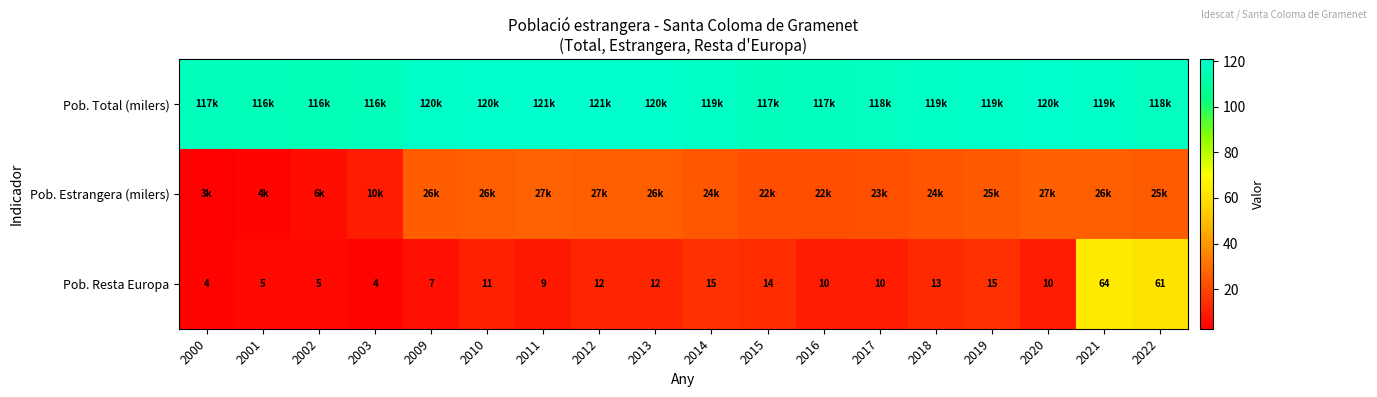

How many values in the Pob. Resta Europa series are below 11?

9